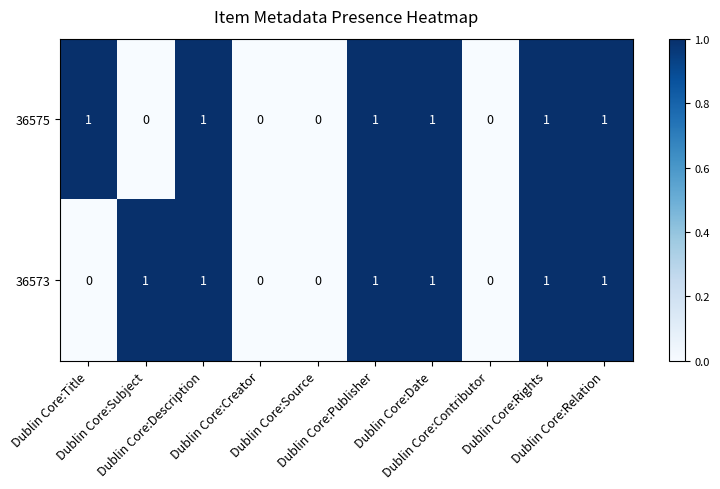

Count the 36575 values in the range 0 to 1.

10